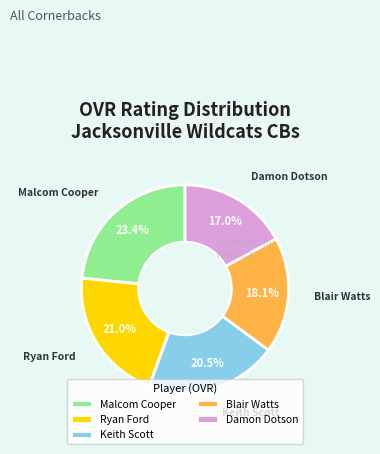

Which category has the biggest portion of the pie?

Malcom Cooper